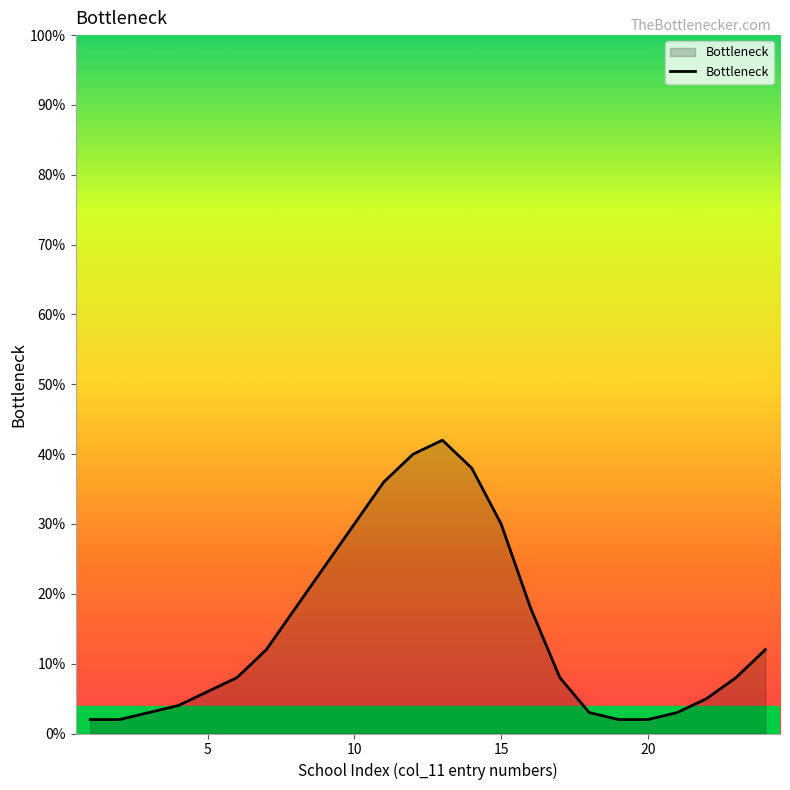

What is the maximum value shown in the chart?

42